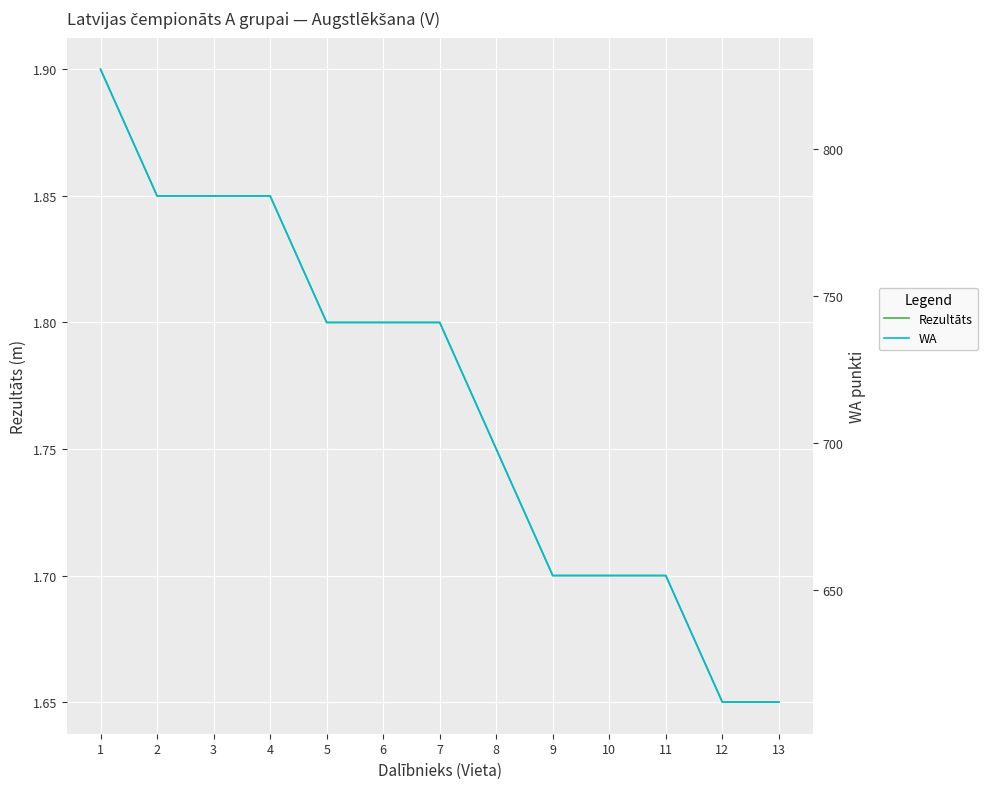

Rank the series at 4 from lowest to highest value.

Rezultāts, WA